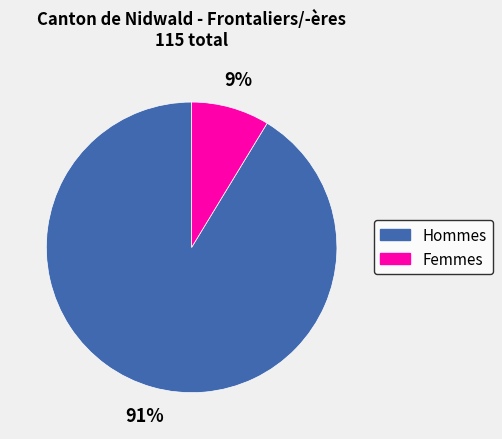

What is the ratio of the value at Femmes to the value at Hommes?

0.1